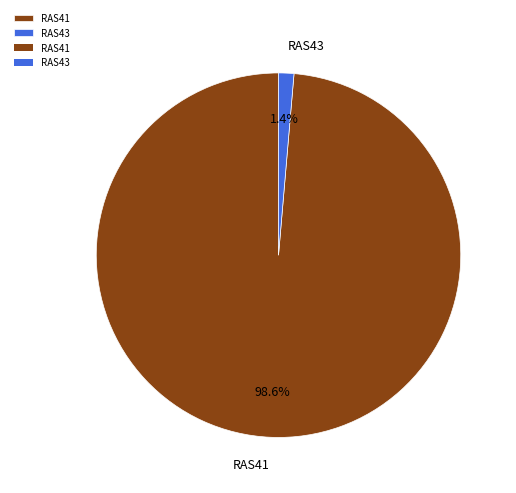

Which slice represents more than half of the pie?

RAS41